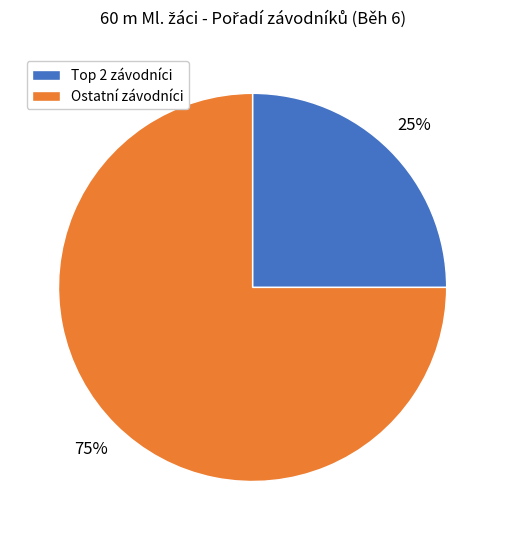

Is it true that Ostatní závodníci is 75% of the pie?

True